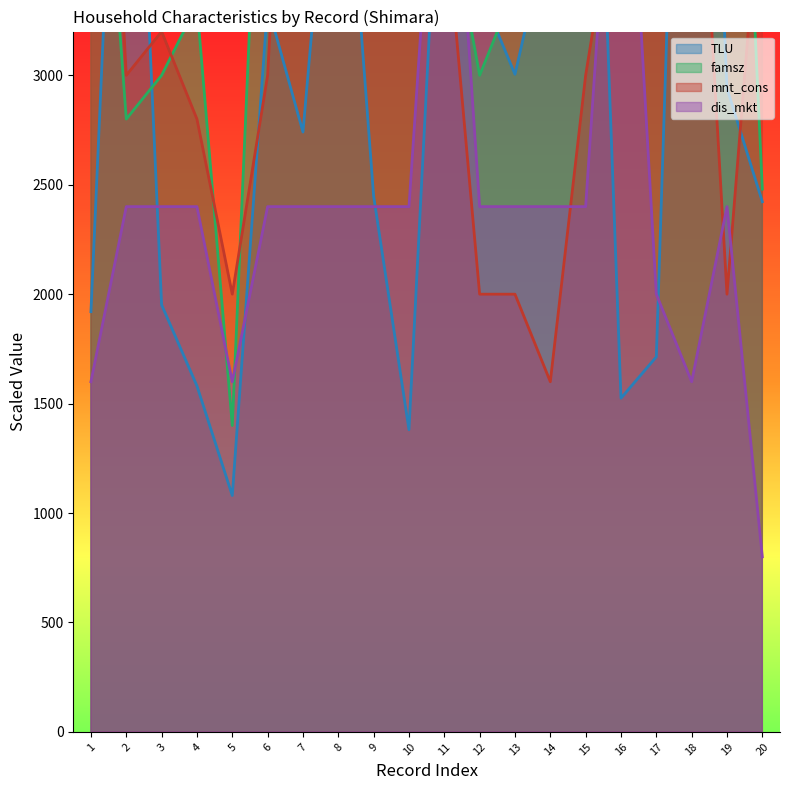

Where is the first local minimum for mnt_cons?

2